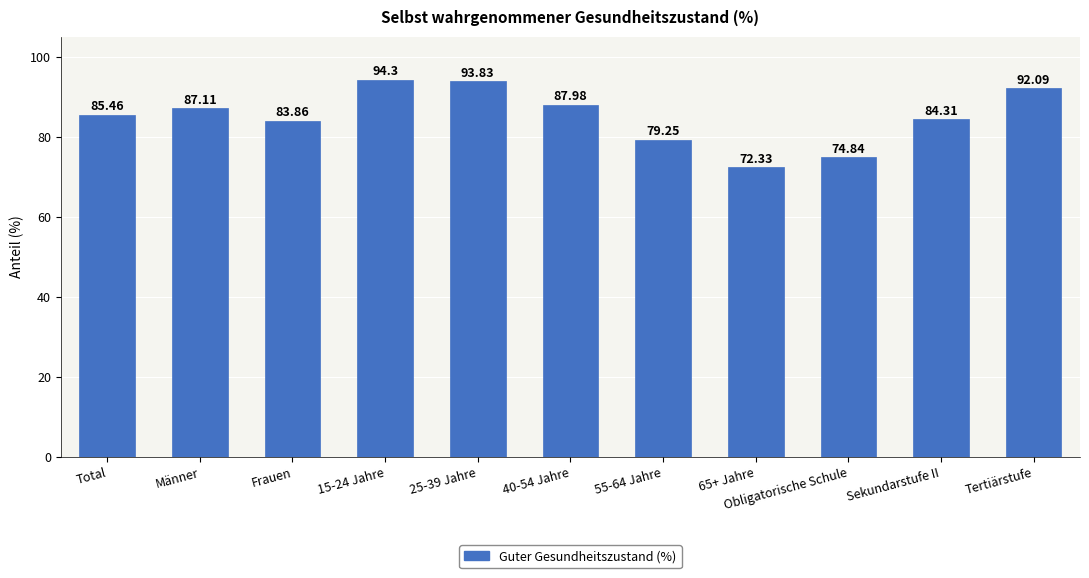

List the labels in order of value, largest first.

15-24 Jahre, 25-39 Jahre, Tertiärstufe, 40-54 Jahre, Männer, Total, Sekundarstufe II, Frauen, 55-64 Jahre, Obligatorische Schule, 65+ Jahre